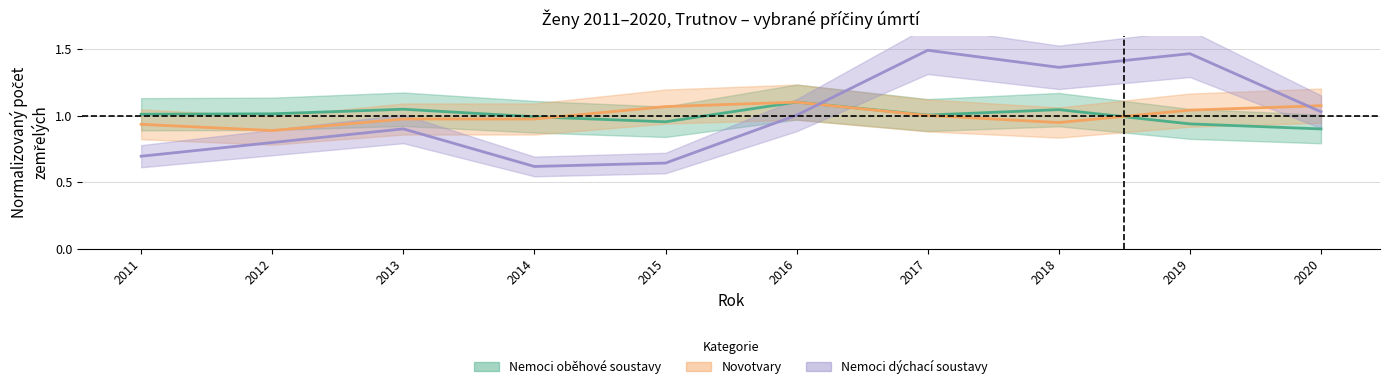

At which category is the sum across all series the highest?

2017